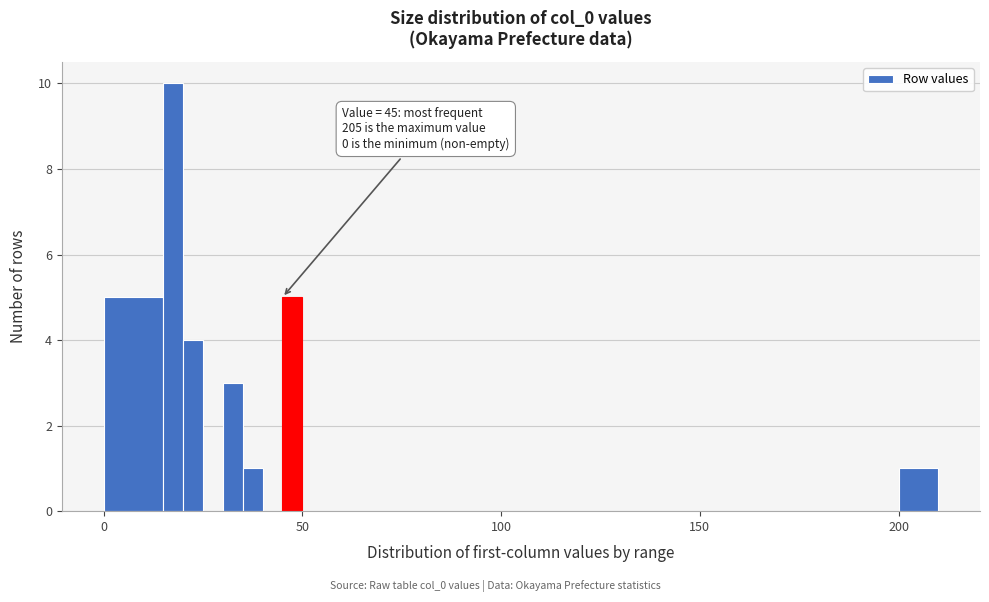

Read against the x-axis, roughly where is the centre of the tallest bar?

20